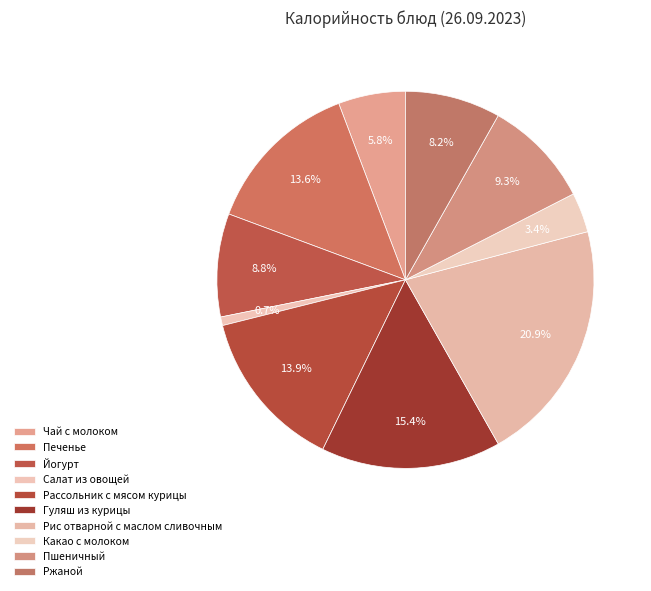

To the nearest percent, what portion does Какао с молоком represent?

3%